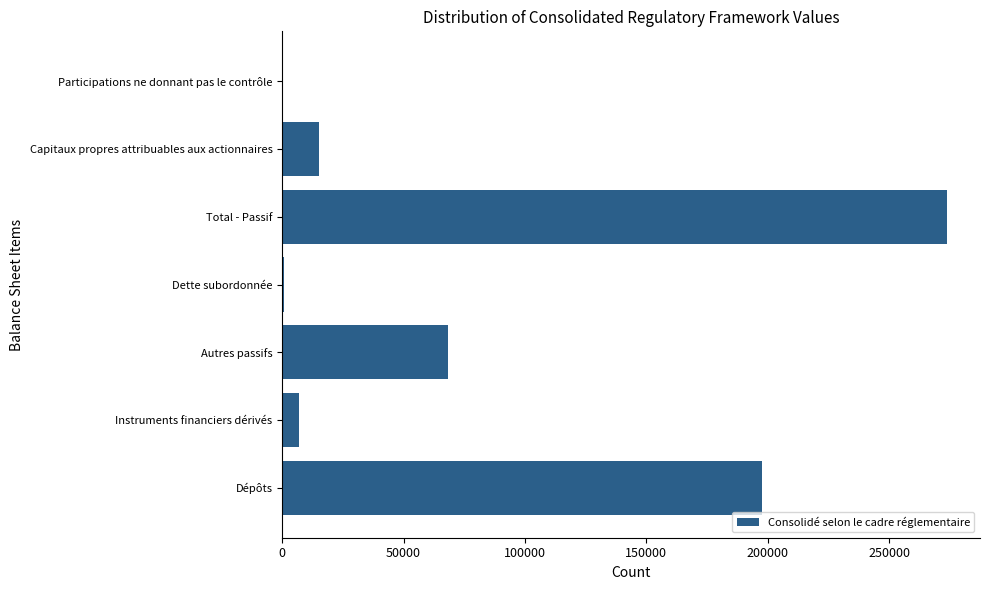

What is the sum of the values at Total - Passif and Capitaux propres attribuables aux actionnaires?

288841